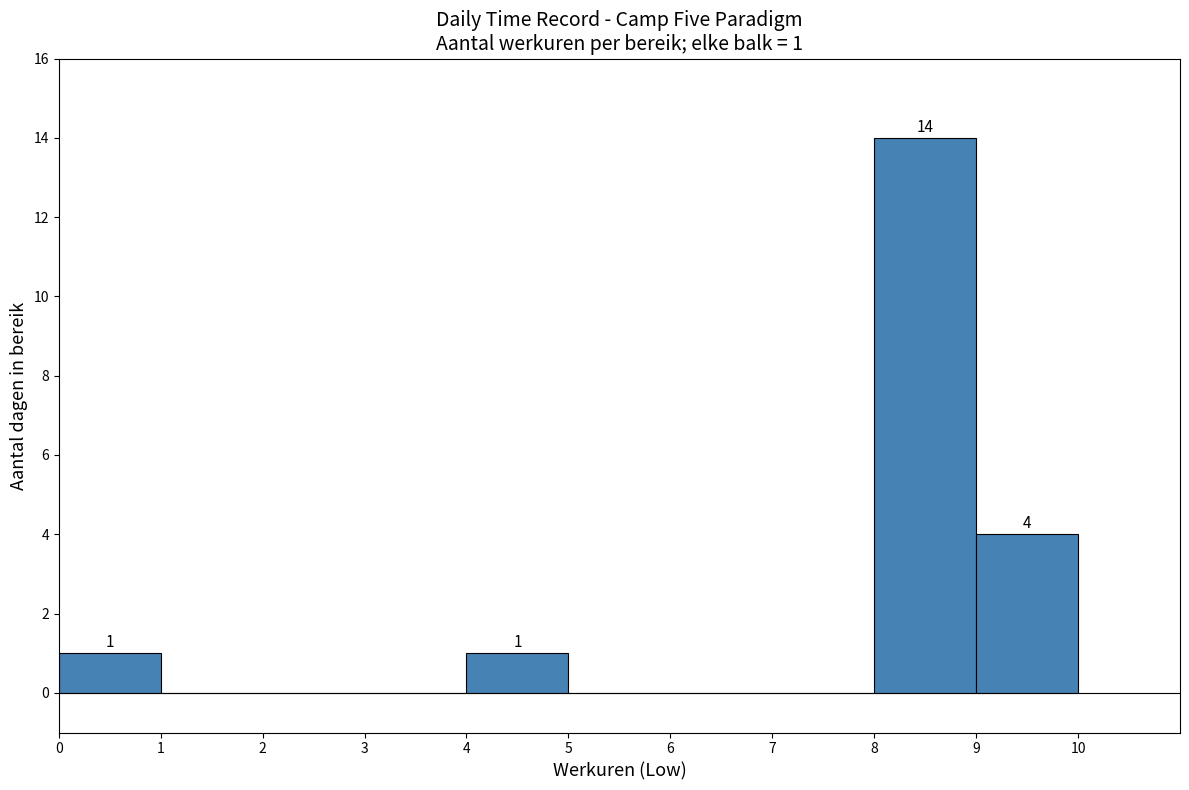

Over which range of the x-axis is the bar tallest?

8 to 9